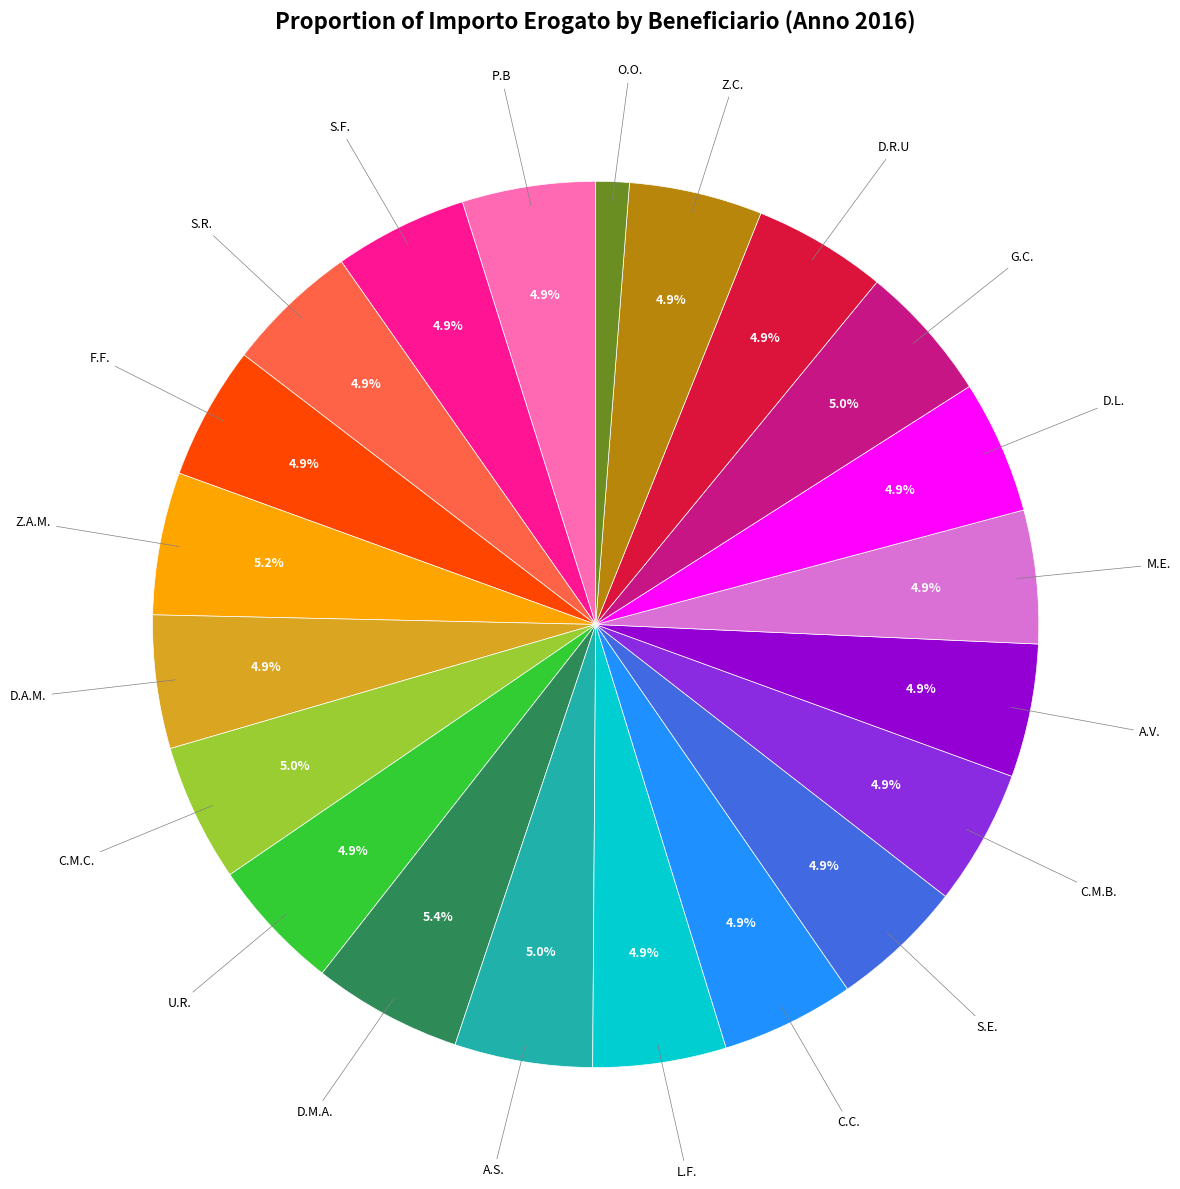

Is there a majority slice in this chart?

No